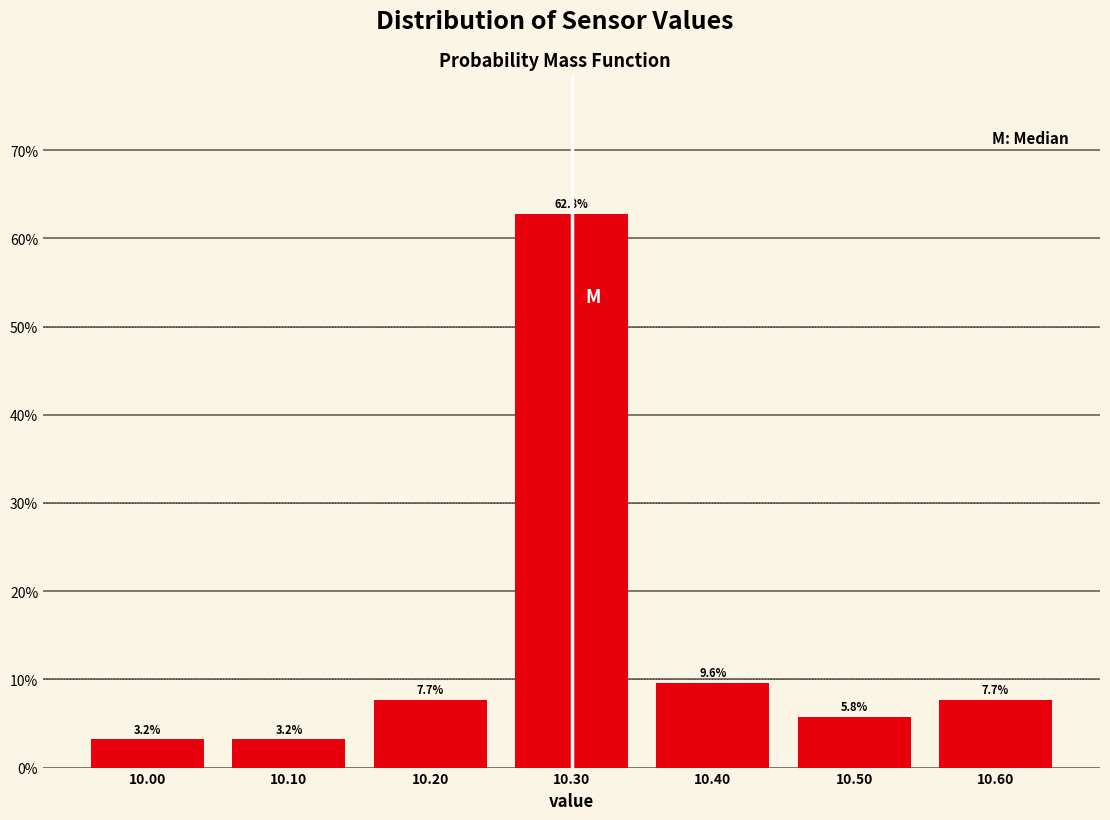

Reading right to left, list all the values displayed in this chart.

10.60=7.7	10.50=5.8	10.40=9.6	10.30=62.8	10.20=7.7	10.10=3.2	10.00=3.2